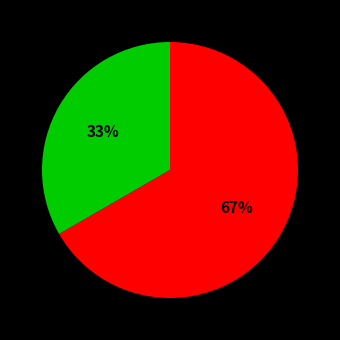

To the nearest percent, what is the average slice percentage?

50%